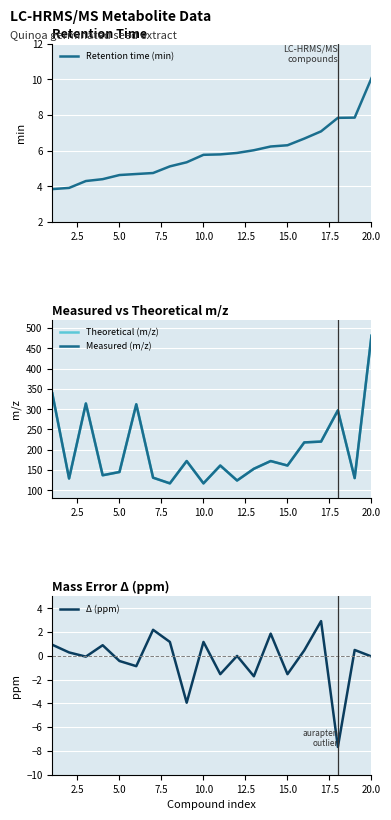

Which series has the widest spread of values?

Measured (m/z)